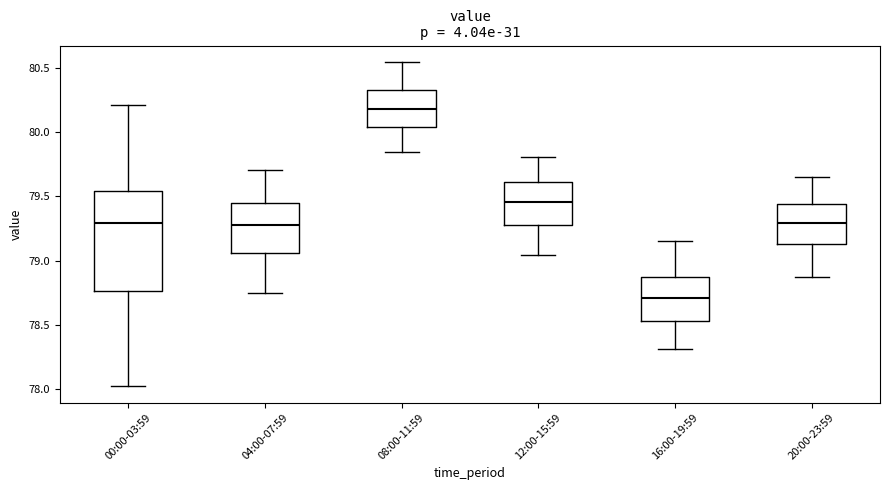

Which box has the highest median line?

08:00-11:59